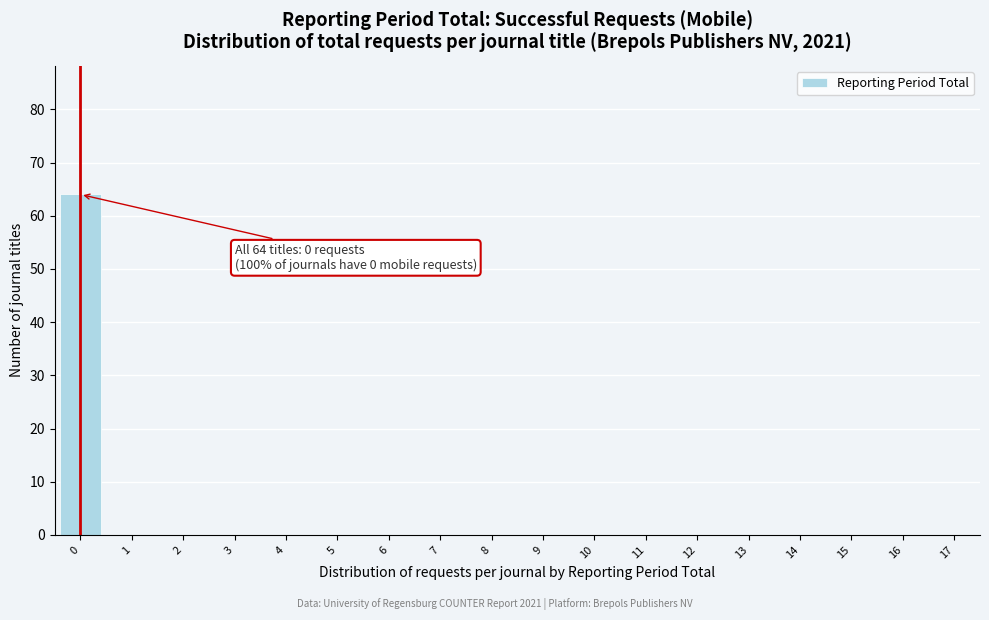

Reading right to left, extract all data points from this chart.

17=0	16=0	15=0	14=0	13=0	12=0	11=0	10=0	9=0	8=0	7=0	6=0	5=0	4=0	3=0	2=0	1=0	0=64